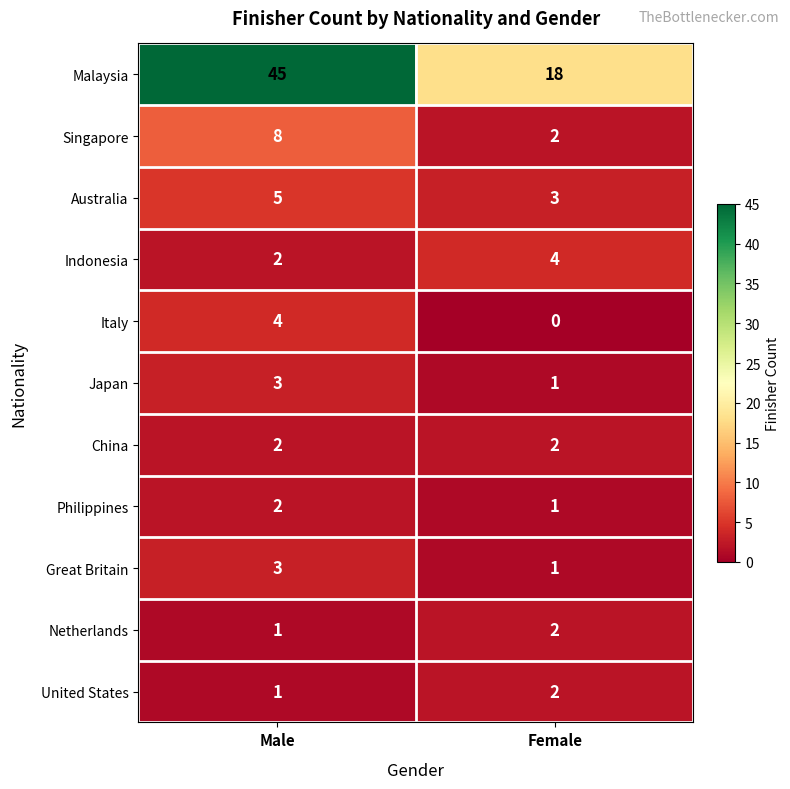

Which series has the largest range (max minus min)?

Malaysia